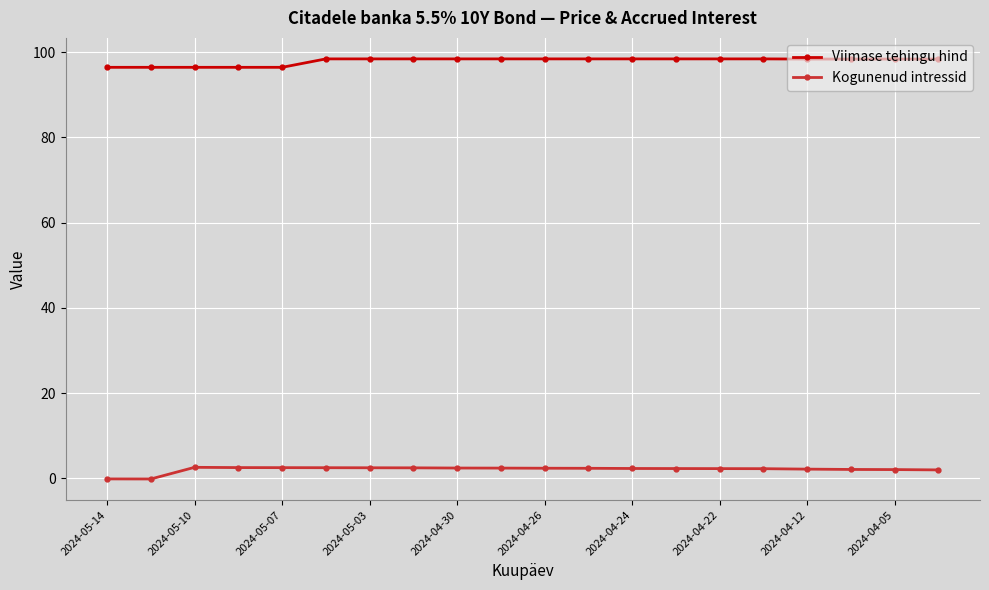

At how many categories does at least one series exceed 53?

20